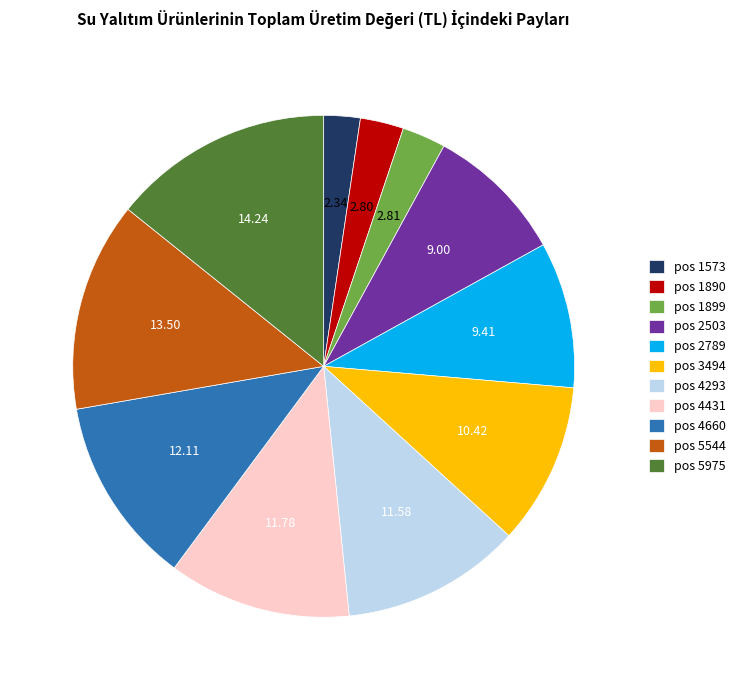

Is there a majority slice in this chart?

No